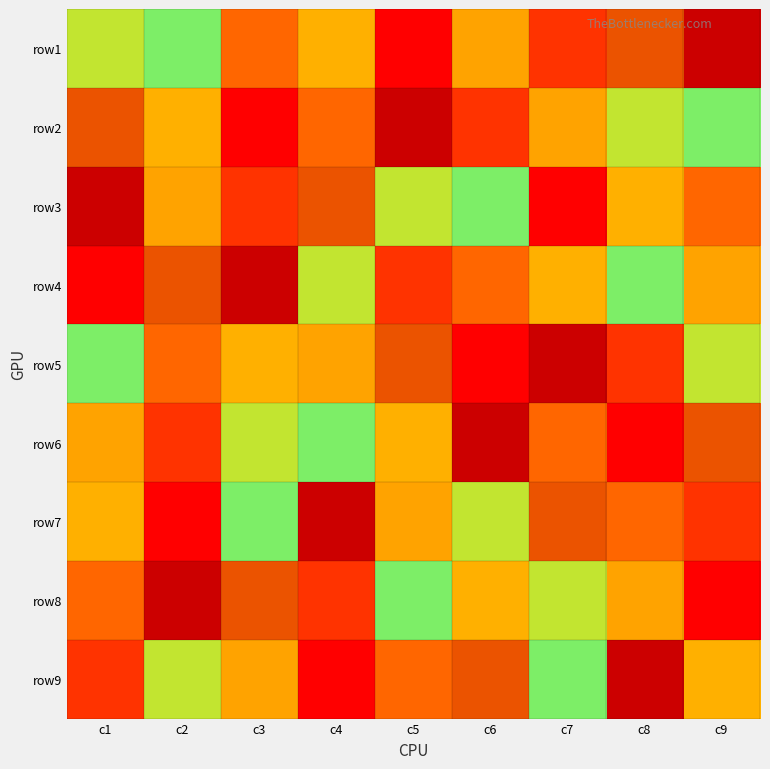

What is the spread (max minus min) of values at c2?

8